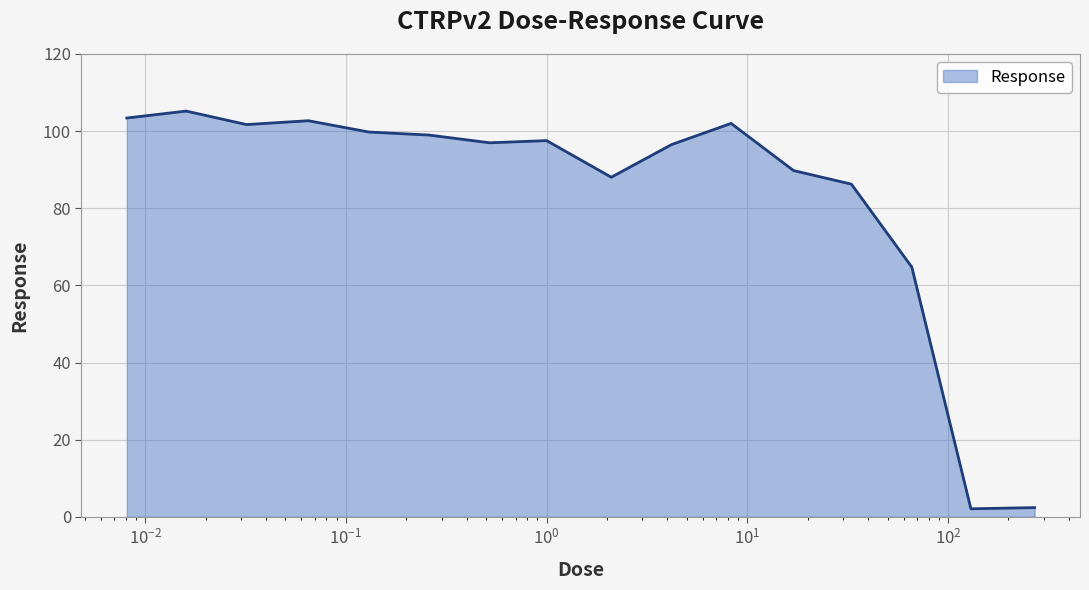

What is the minimum value shown in the chart?

2.1